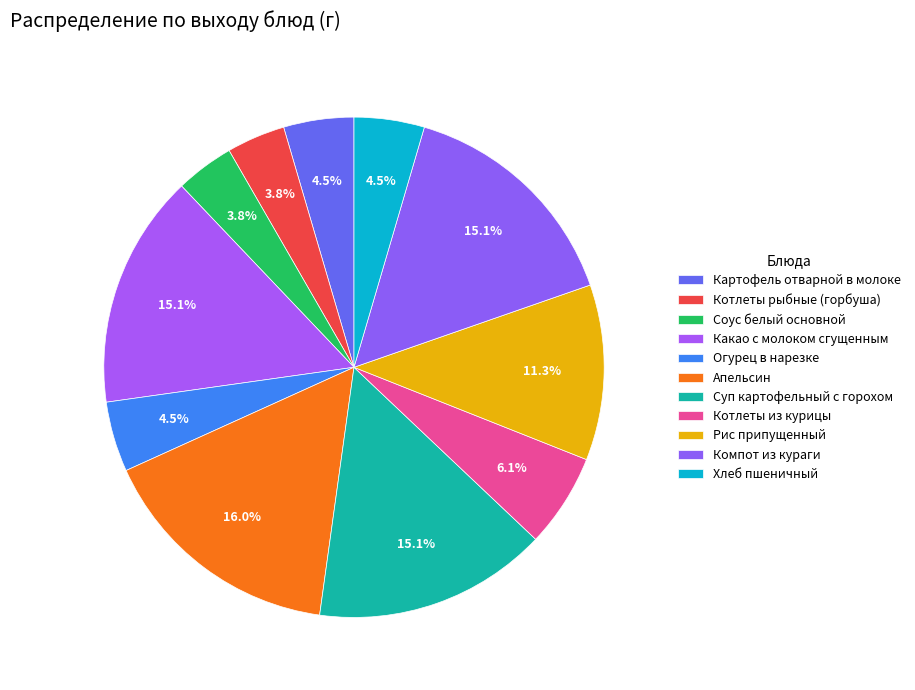

Which category has the biggest portion of the pie?

Апельсин